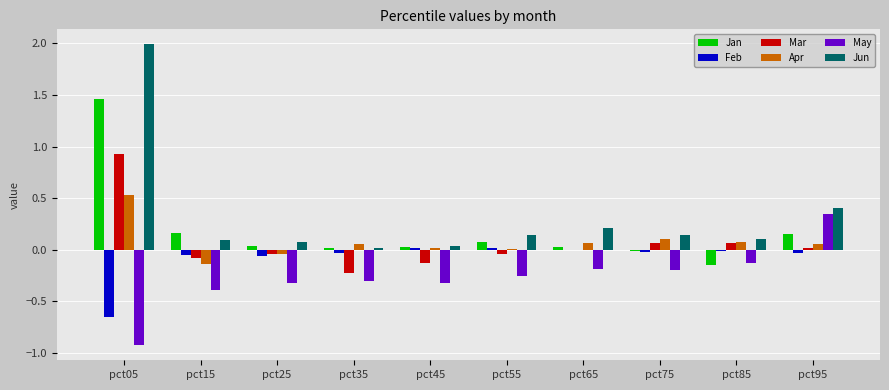

How many distinct data groups are displayed?

6